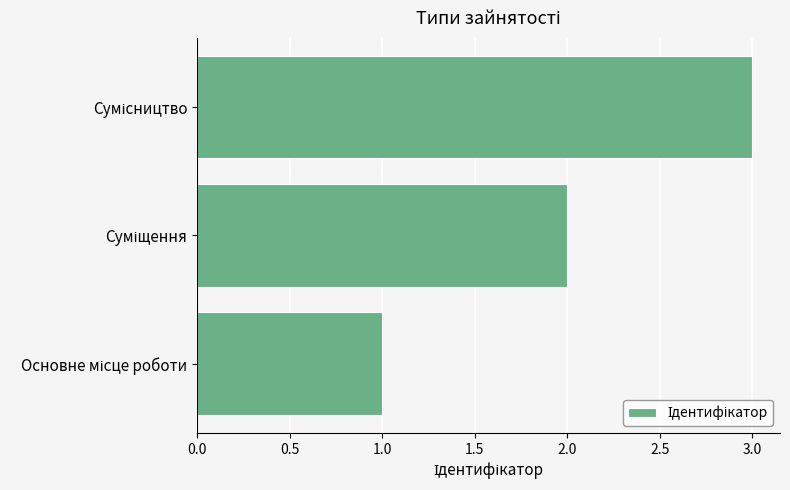

How many bars are there in total?

3